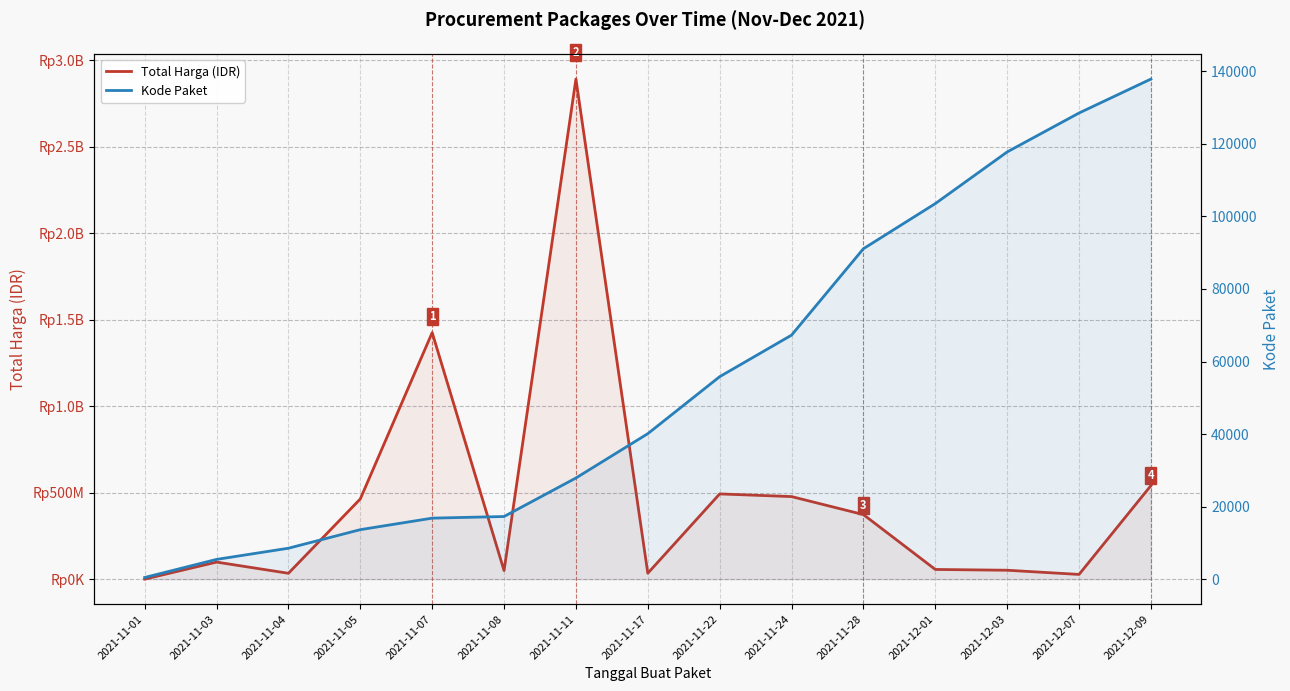

What position from the right is 2021-12-03?

3